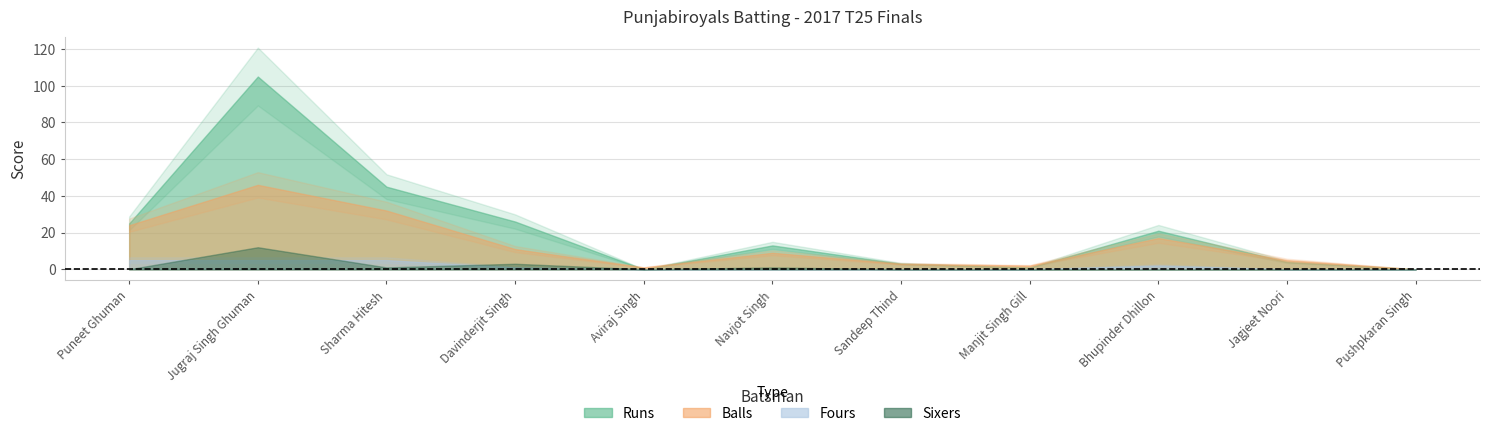

Where is Runs nearest to the value 52?

2